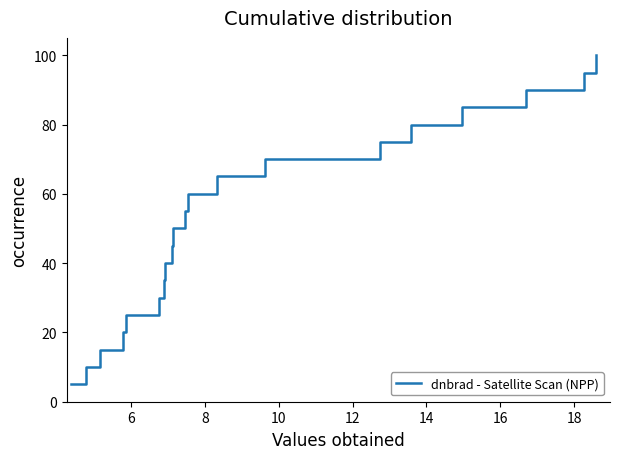

What is the smallest value displayed?

5.0